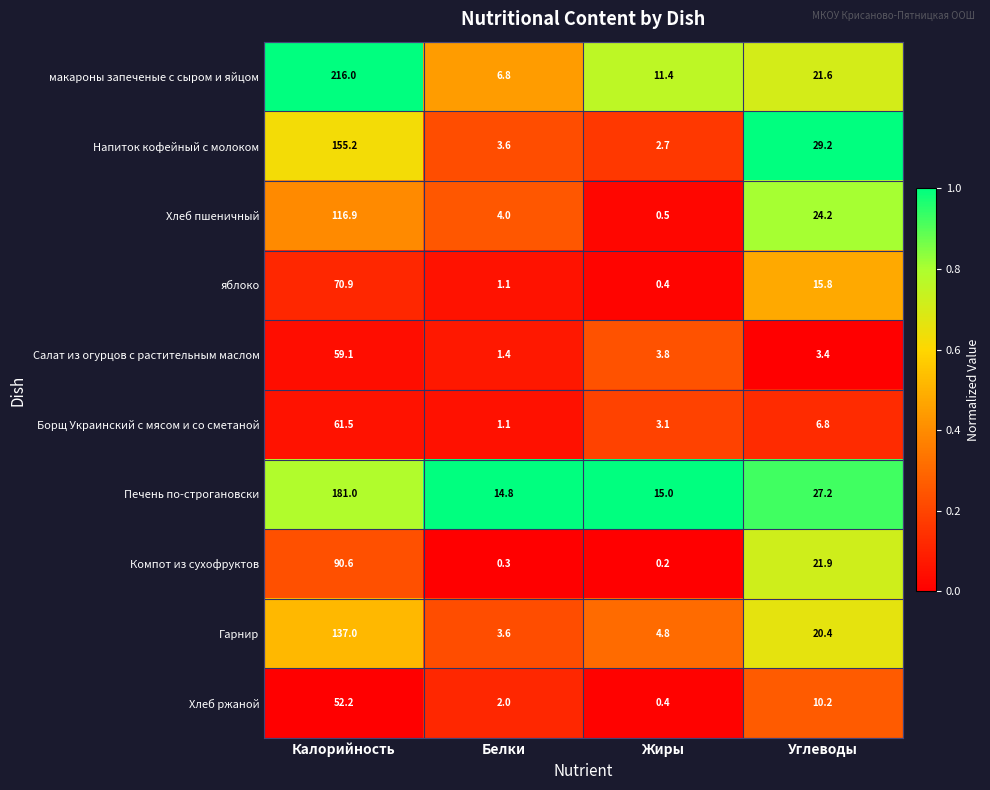

What is the total value across all series at Углеводы?

180.7